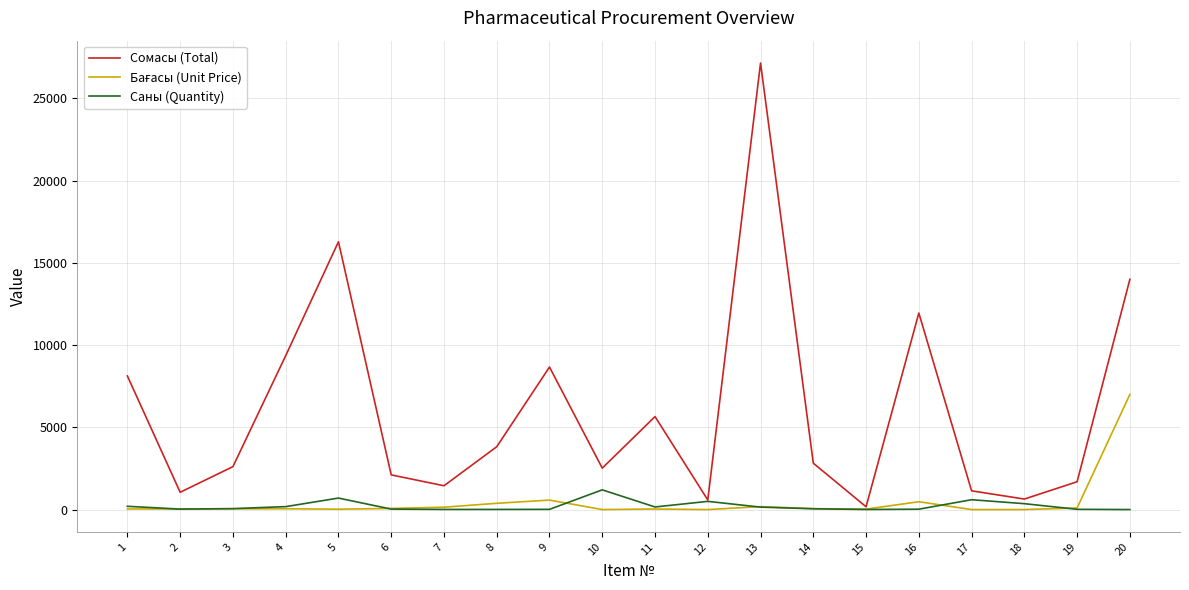

Which series has the largest total across all categories?

Сомасы (Total)